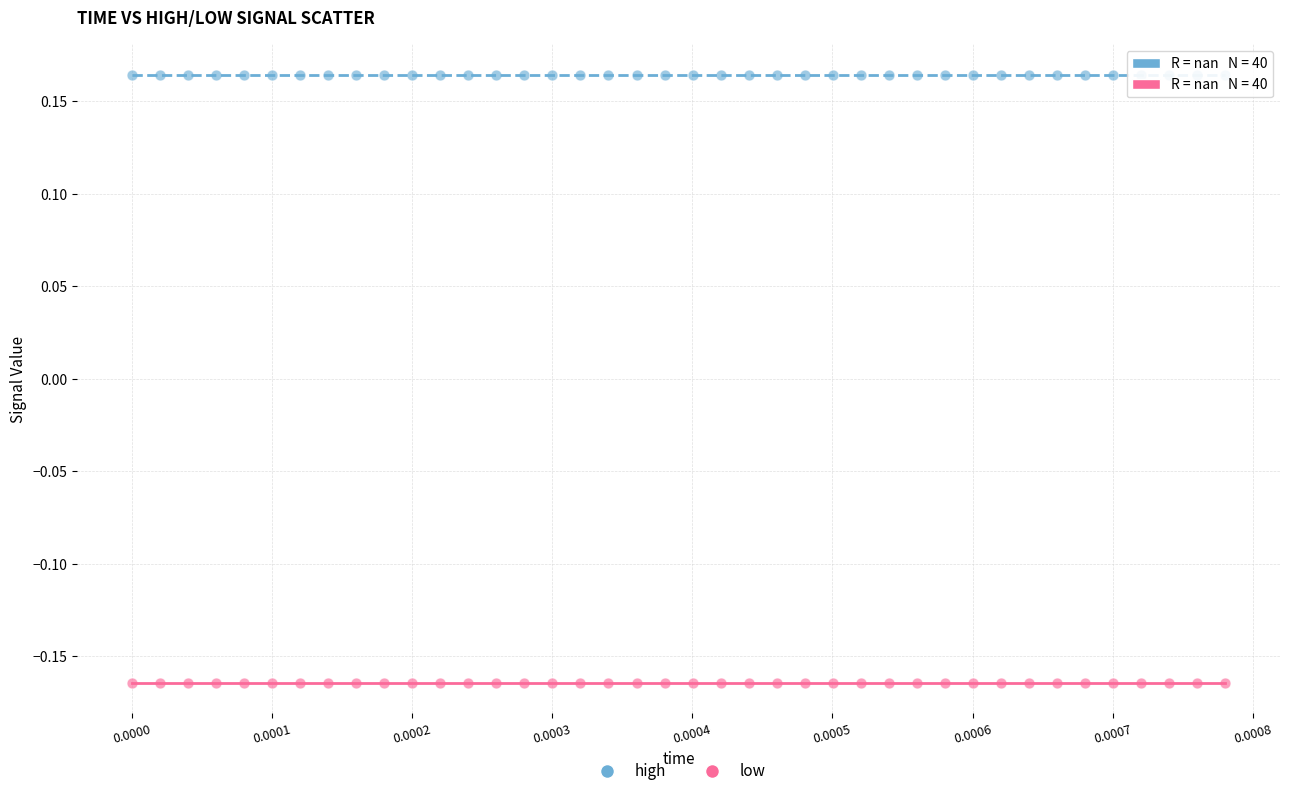

What are all the series names shown in the legend?

high, low